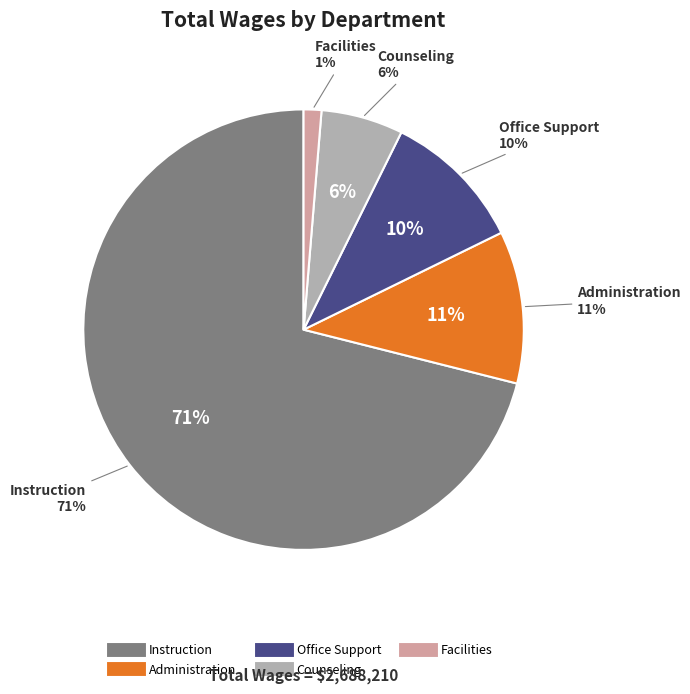

Which has a higher value, Facilities or Counseling?

Counseling